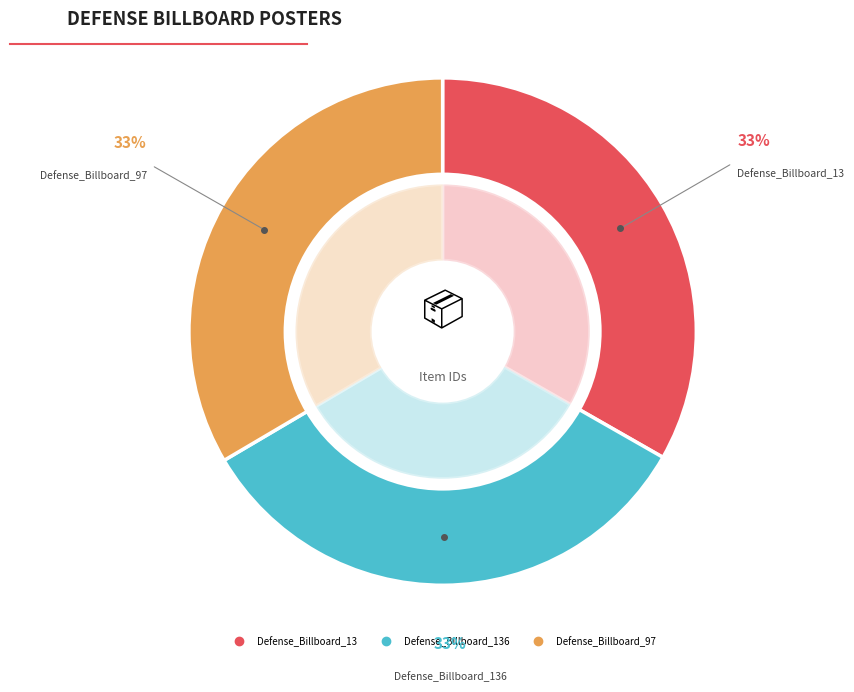

How many segments does this pie chart have?

3